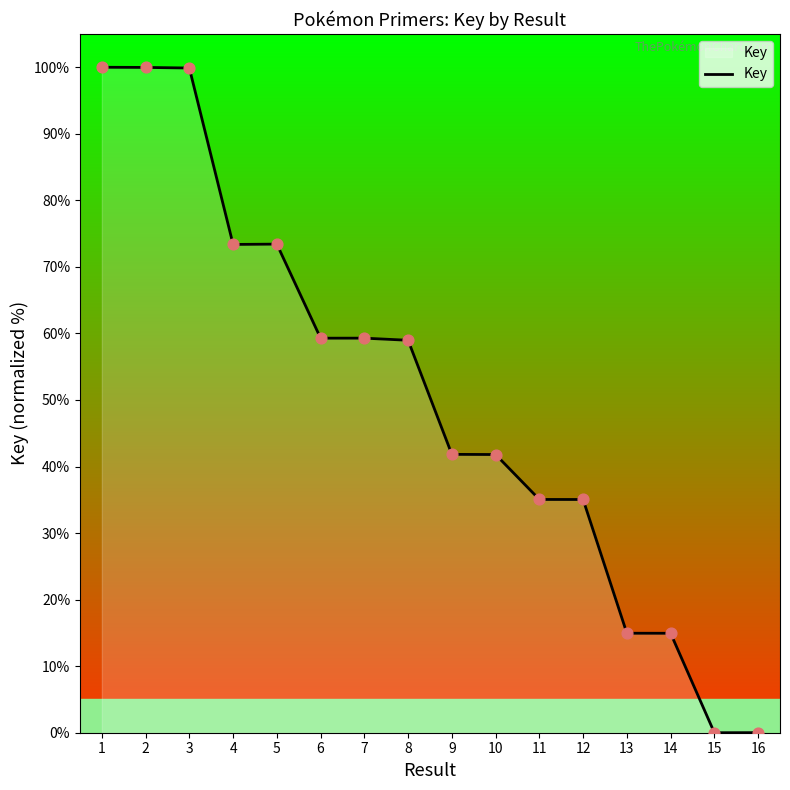

Approximately how many times larger is the value at 9 compared to 6?

0.7